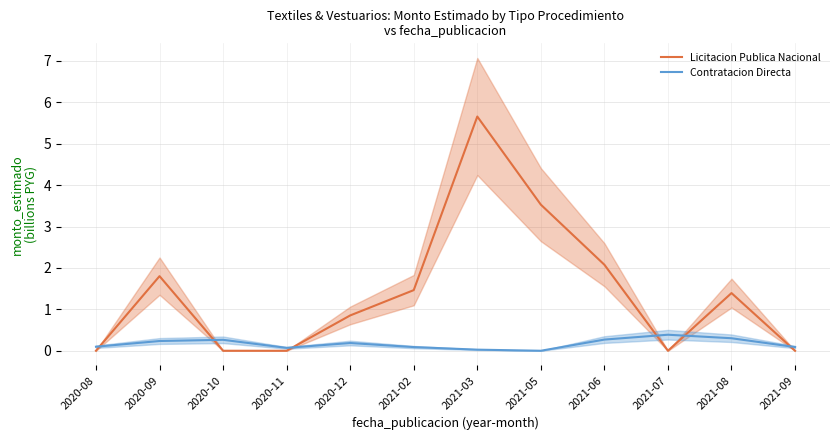

Between 2021-03 and 2021-09, which series saw the biggest shift?

Licitacion Publica Nacional